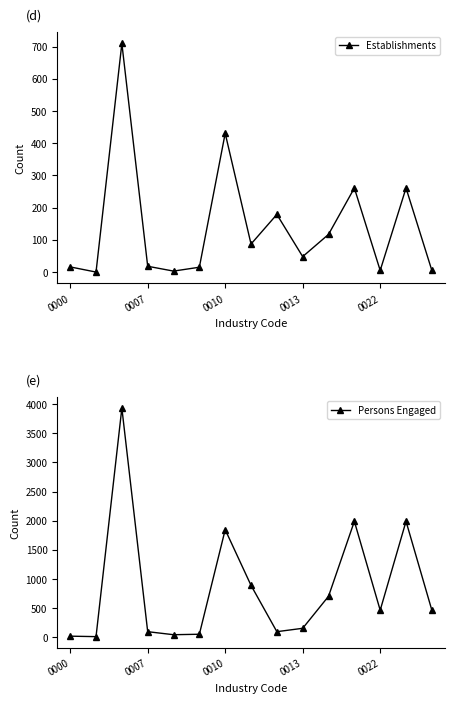

At how many categories does at least one series exceed 3119?

1